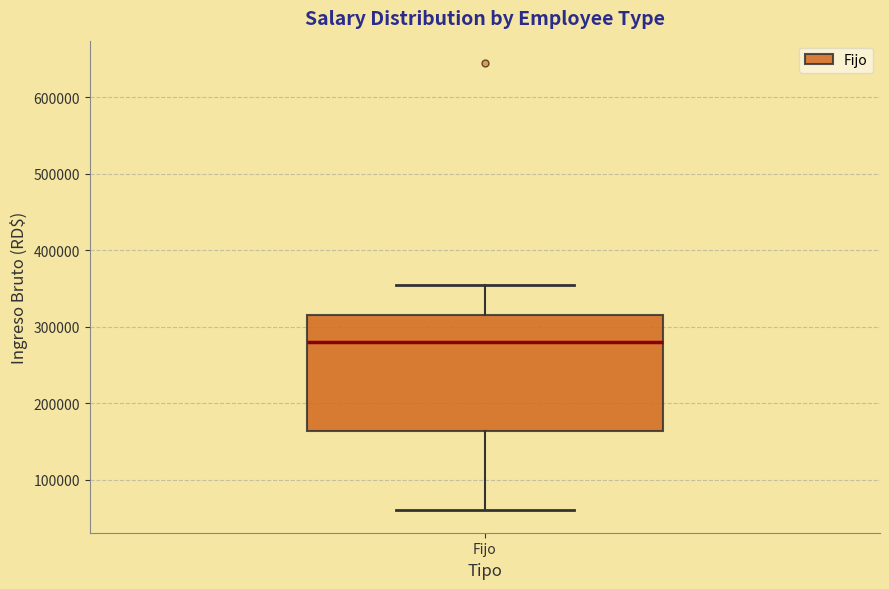

Transcribe this box plot: give where the median line is, the range the box spans, and where the two whiskers end, as read against the y-axis. The values are not printed on the chart, so give them approximately, as read against the axis.

median 280000, box 160000 to 320000, whiskers 60000 to 360000